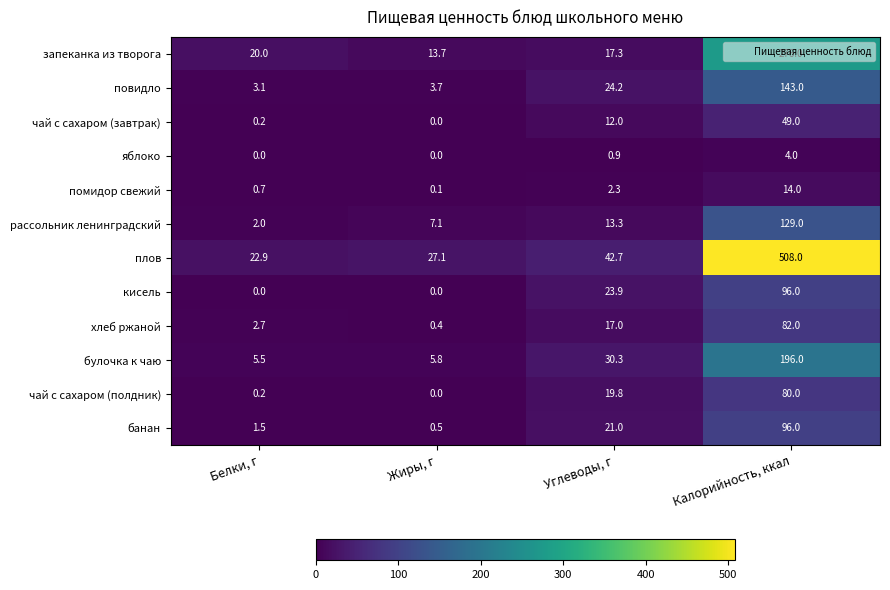

True or false: яблоко has a value of 0.9 at Углеводы, г.

True